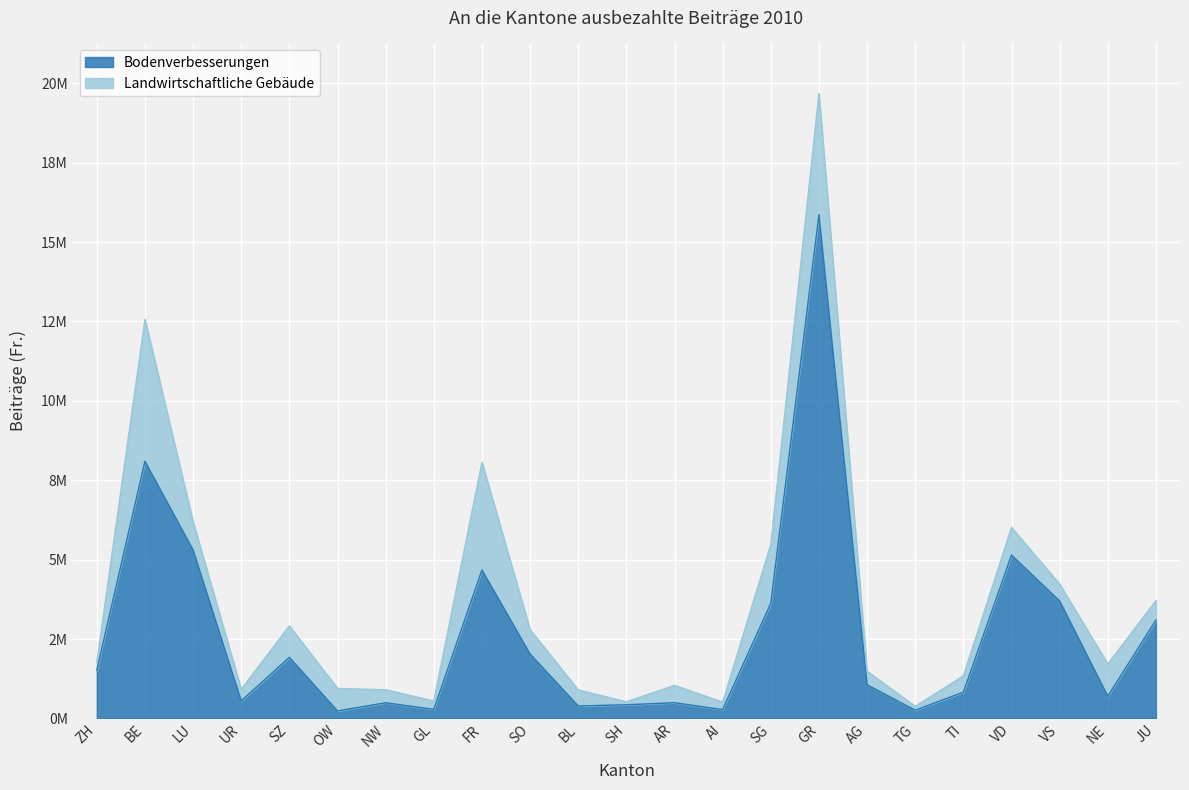

What is the average value?

2651684